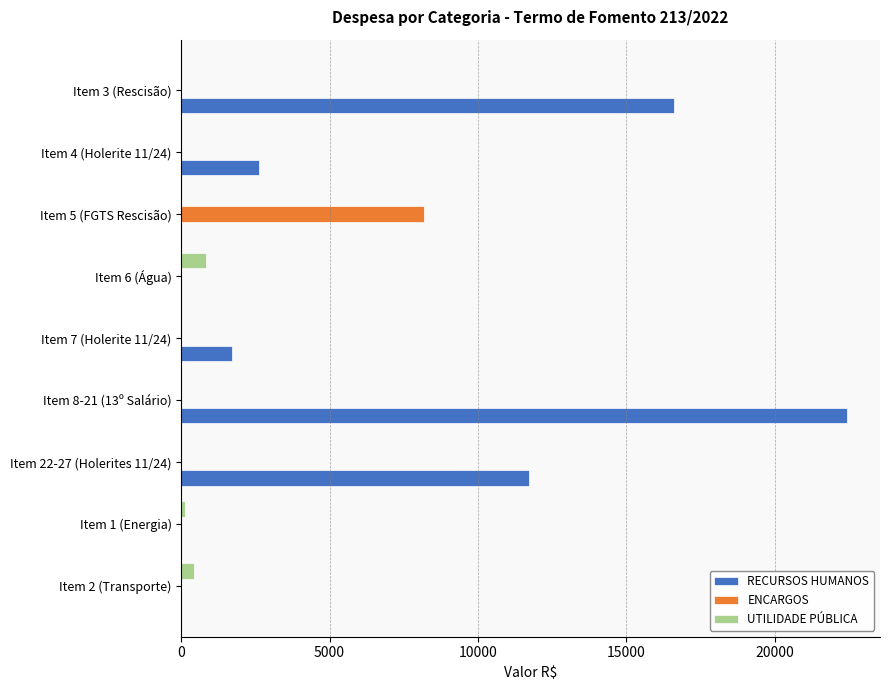

What is the total value across all series at Item 3 (Rescisão)?

16621.4